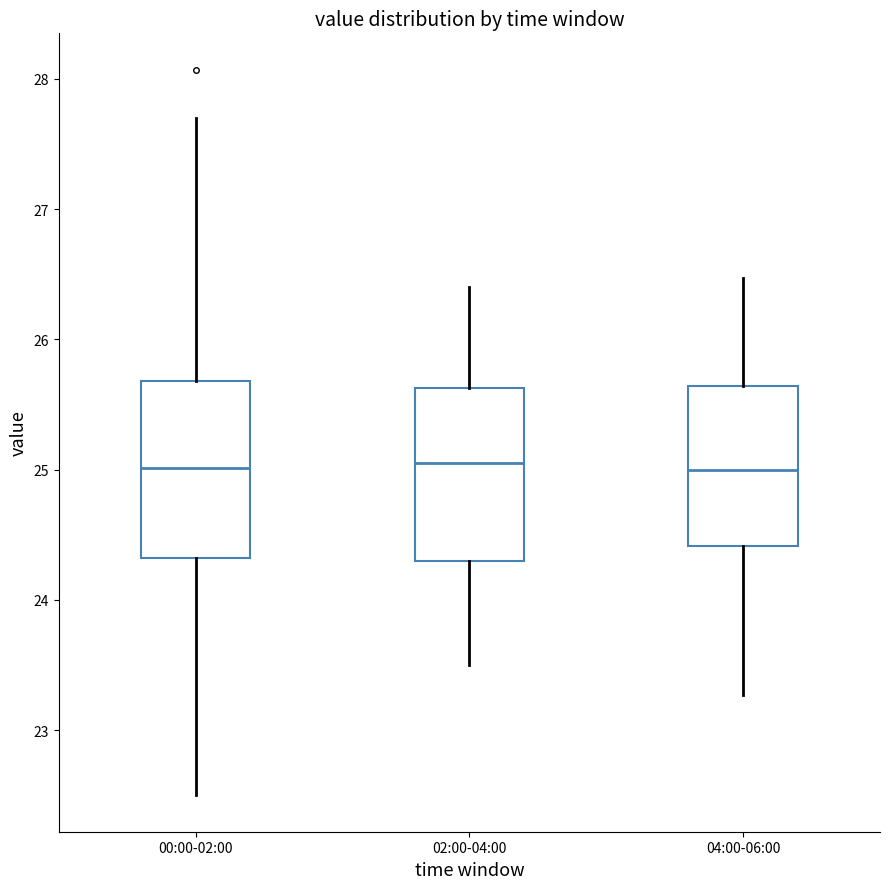

Where does the lower whisker of the box for 04:00-06:00 end on the y-axis? The values are not printed on the chart, so give them approximately, as read against the axis.

23.3